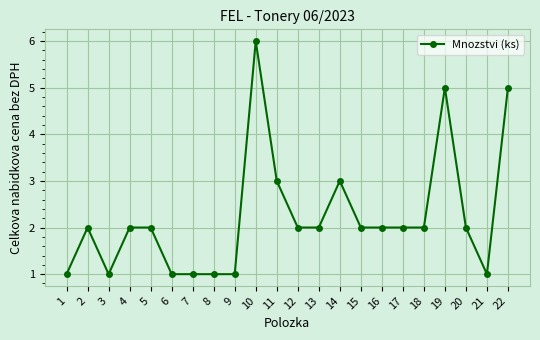

What is the ratio of the value at 9 to the value at 6?

1.0